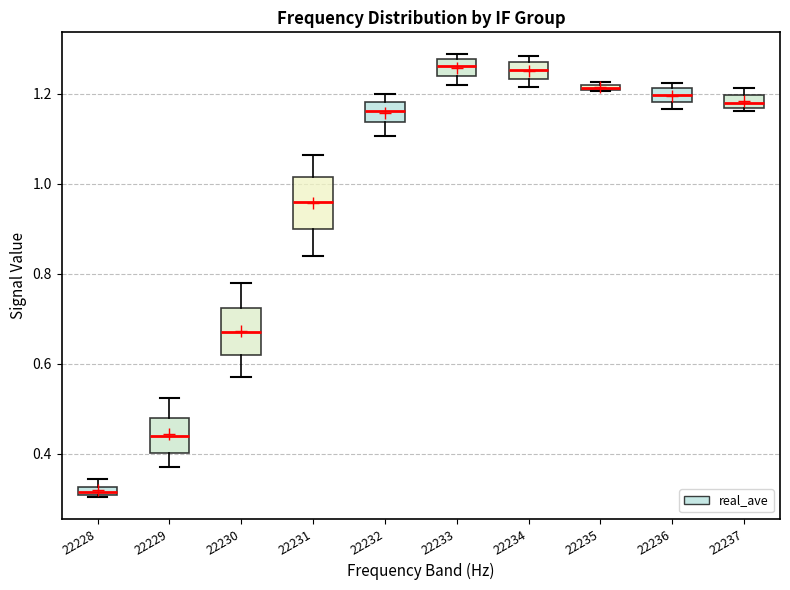

Where does the median line of the box at x = 22234 sit on the y-axis? The values are not printed on the chart, so give them approximately, as read against the axis.

1.26